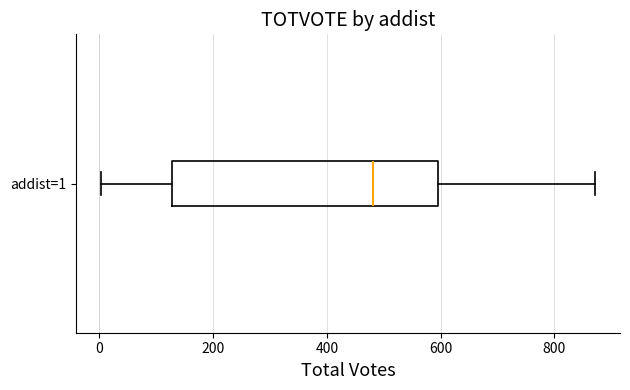

Where is the right edge of the box for addist=1 on the x-axis? The values are not printed on the chart, so give them approximately, as read against the axis.

600